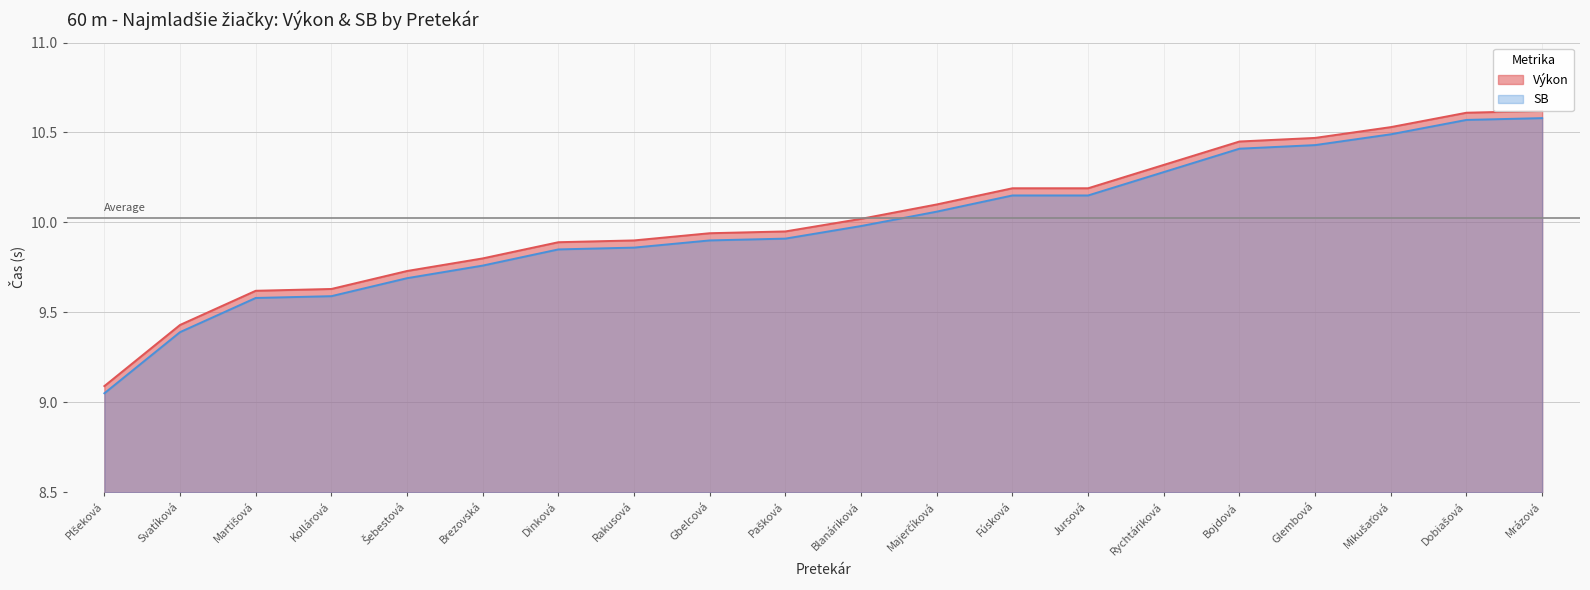

Rank the categories by Výkon value from highest to lowest.

Mrázová, Dobiašová, Mikušaťová, Glembová, Bojdová, Rychtáriková, Fúsková, Jursová, Majerčíková, Blanáriková, Pašková, Gbelcová, Rakusová, Dinková, Brezovská, Šebestová, Kollárová, Martišová, Svatíková, Plšeková